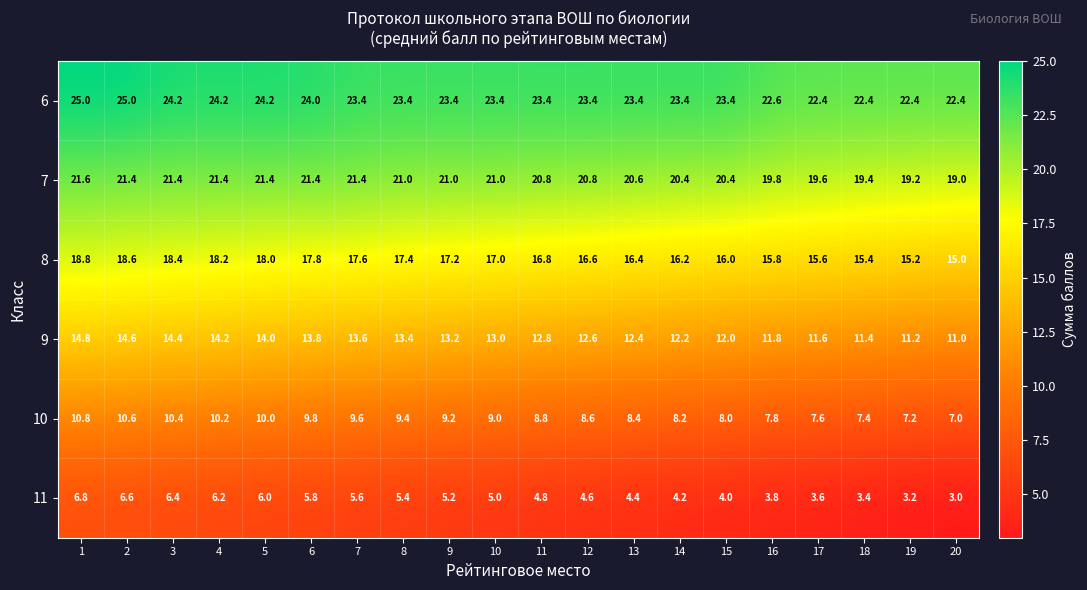

What is the difference between the highest and lowest values at 3?

17.8